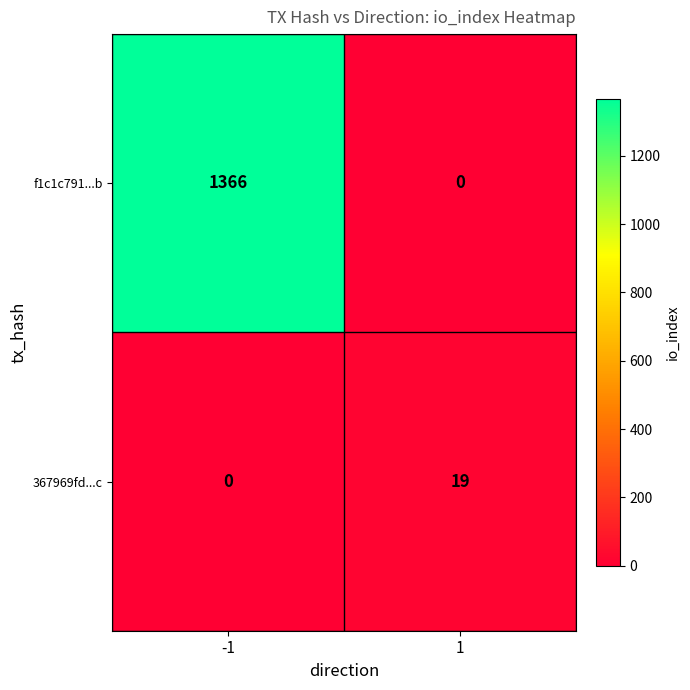

Between -1 and 1, which series saw the biggest shift?

f1c1c791...b